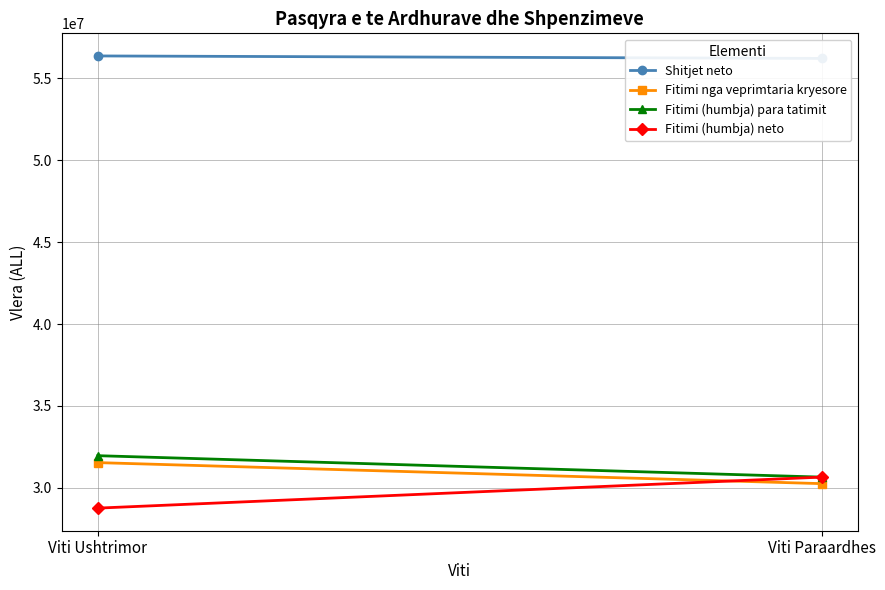

What is the label of the 1st point from the right?

Viti Paraardhes